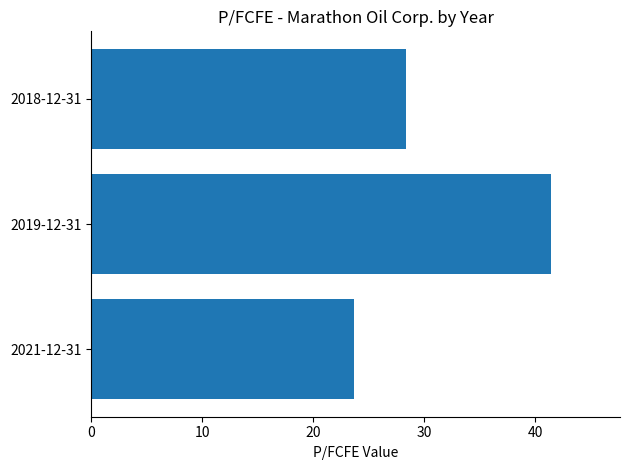

Rank the categories by value from lowest to highest.

2021-12-31, 2018-12-31, 2019-12-31